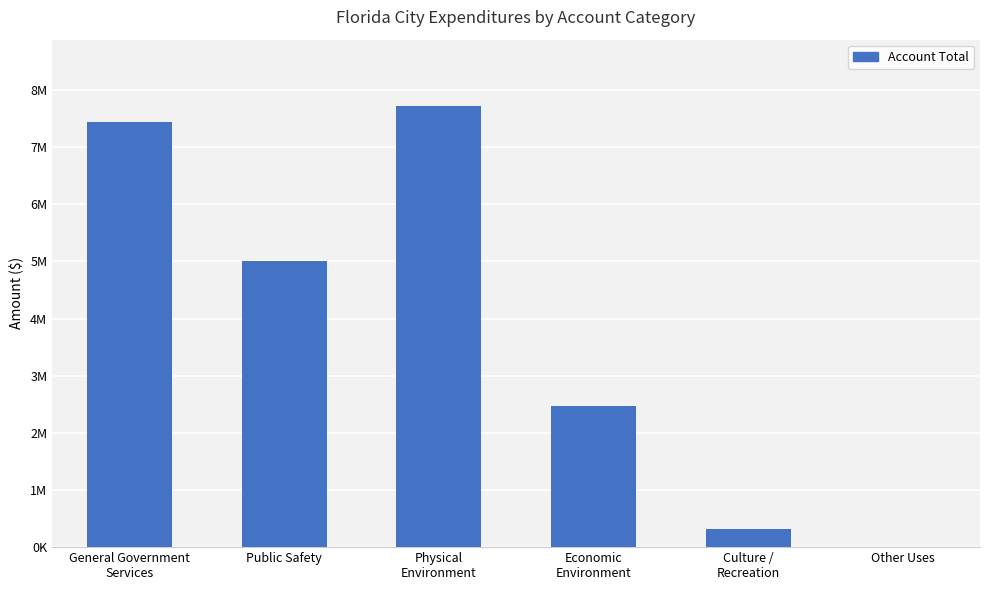

The chart shows a value of 6670033 at Public Safety. True or false?

False